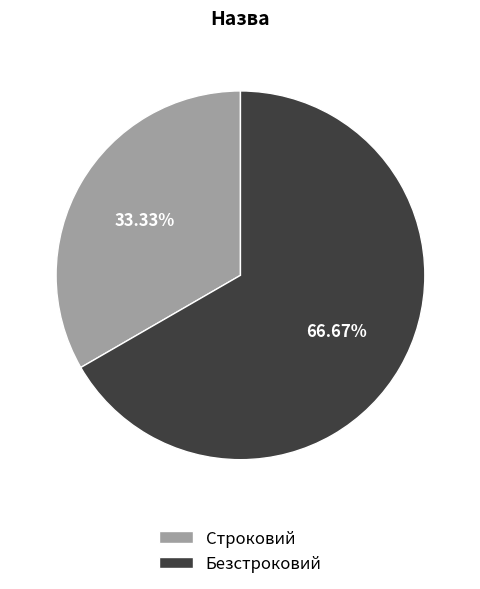

How many segments does this pie chart have?

2